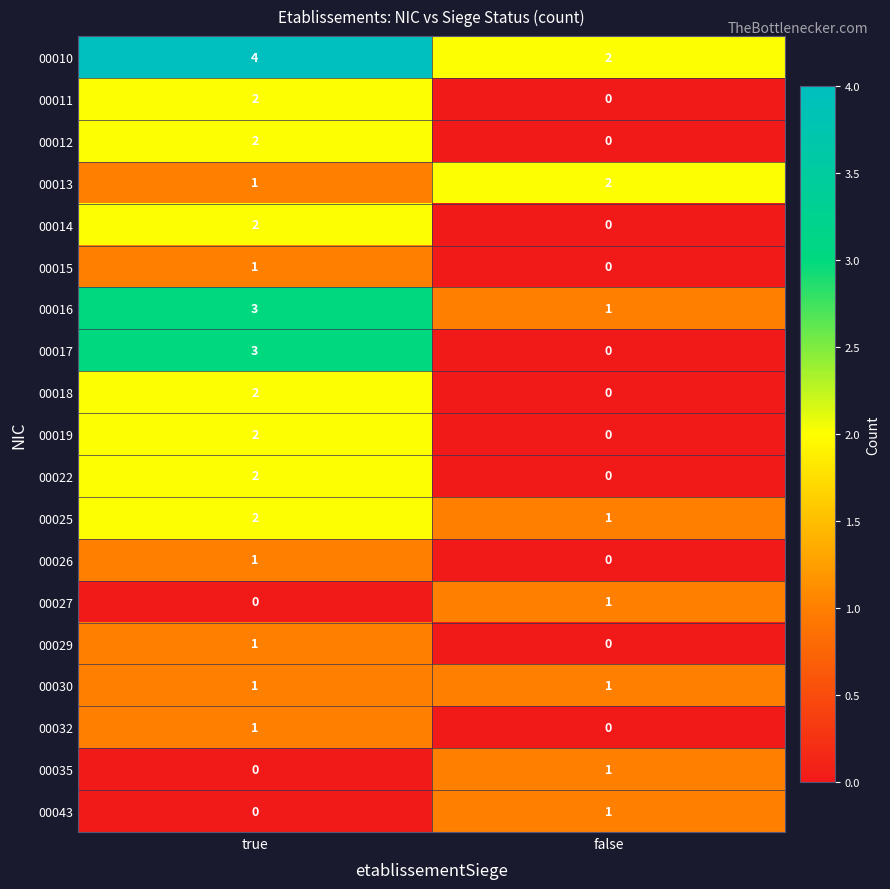

What is the sum of the 00017 values at true and false?

3